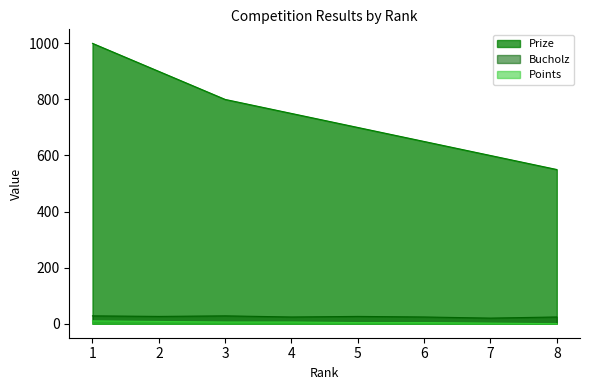

Which series changed the most between 2 and 4?

Prize